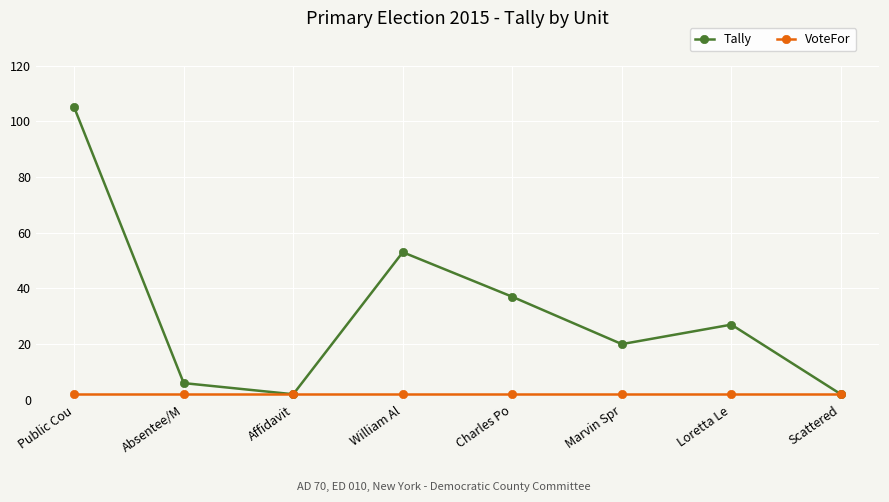

What is the highest value of the Tally series?

105